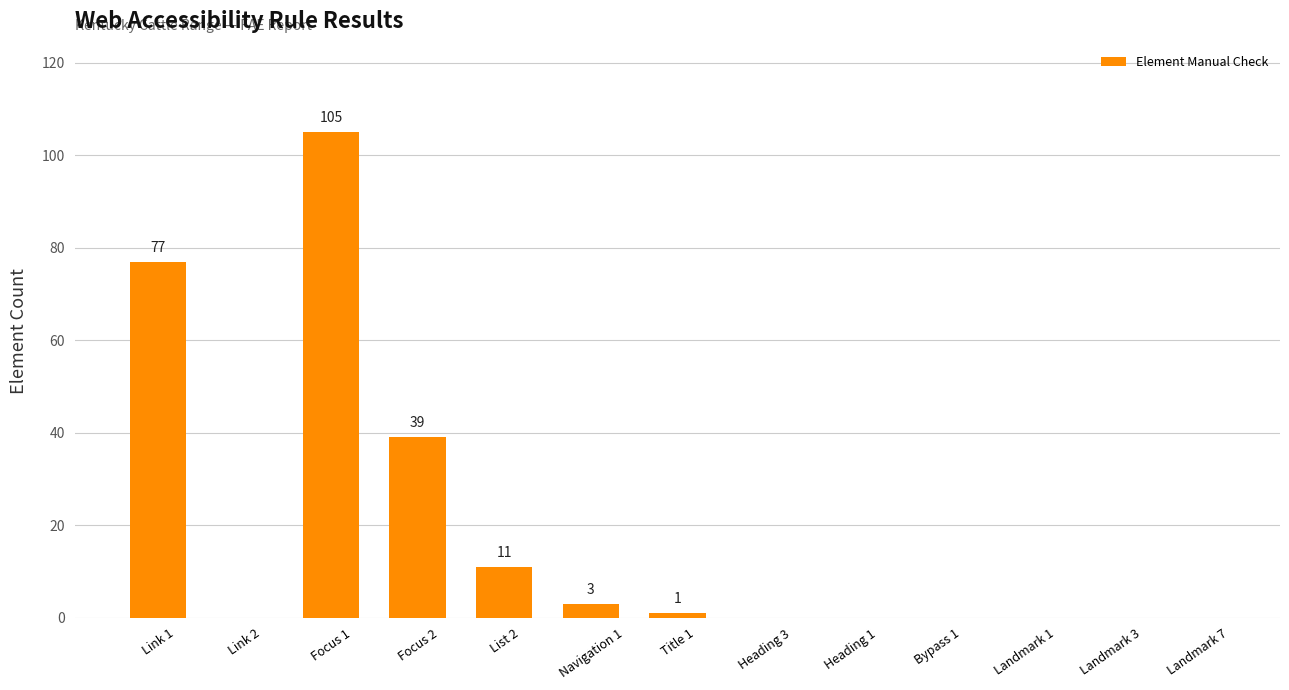

Is it true that the value at Bypass 1 is 0?

True